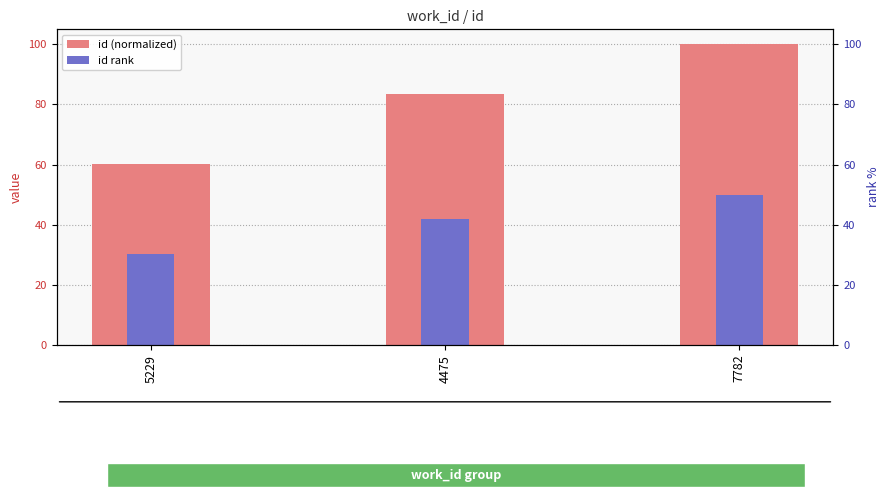

What are all the series names shown in the legend?

id (normalized), id rank